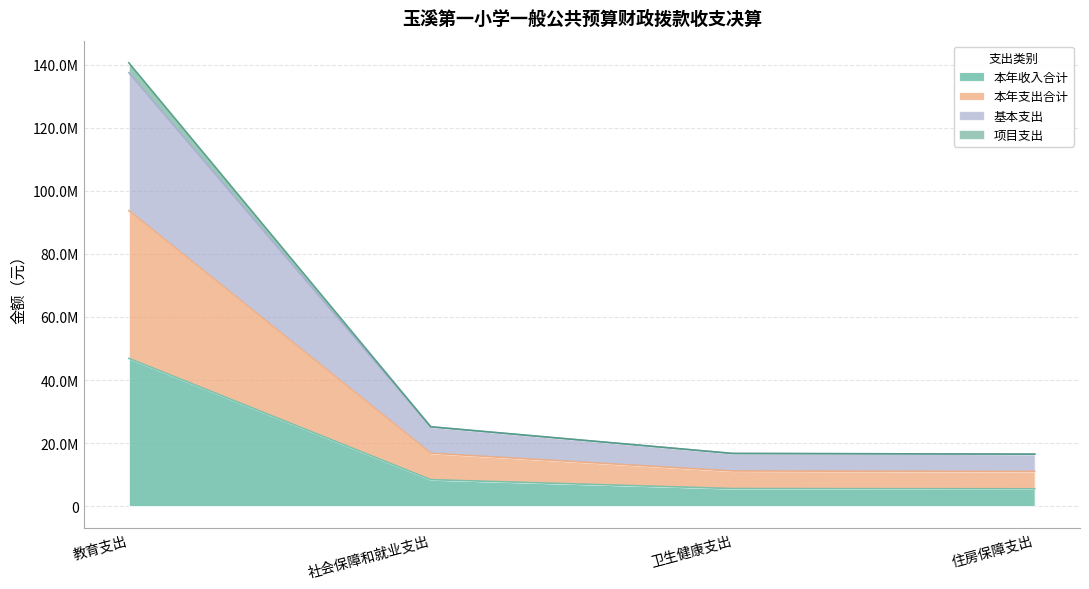

What is the smallest value displayed?

5497413.0